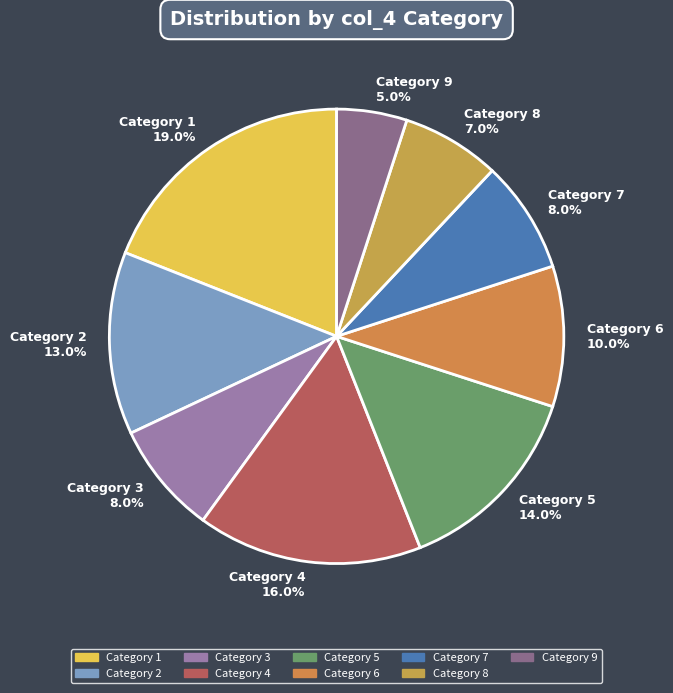

What is the smallest slice in the pie chart?

Category 9